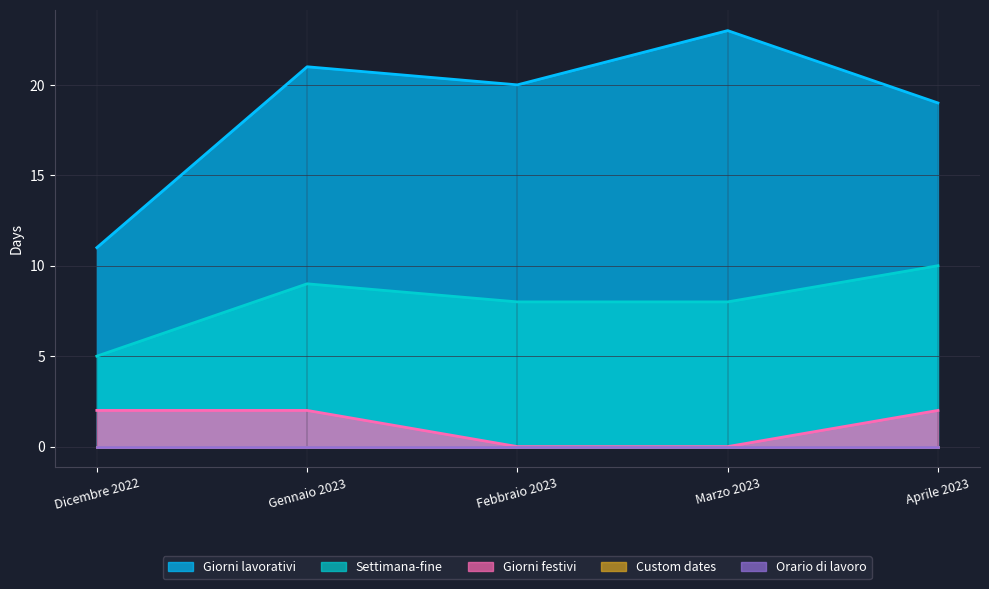

Rank the series by their maximum value, from highest to lowest.

Giorni lavorativi, Settimana-fine, Giorni festivi